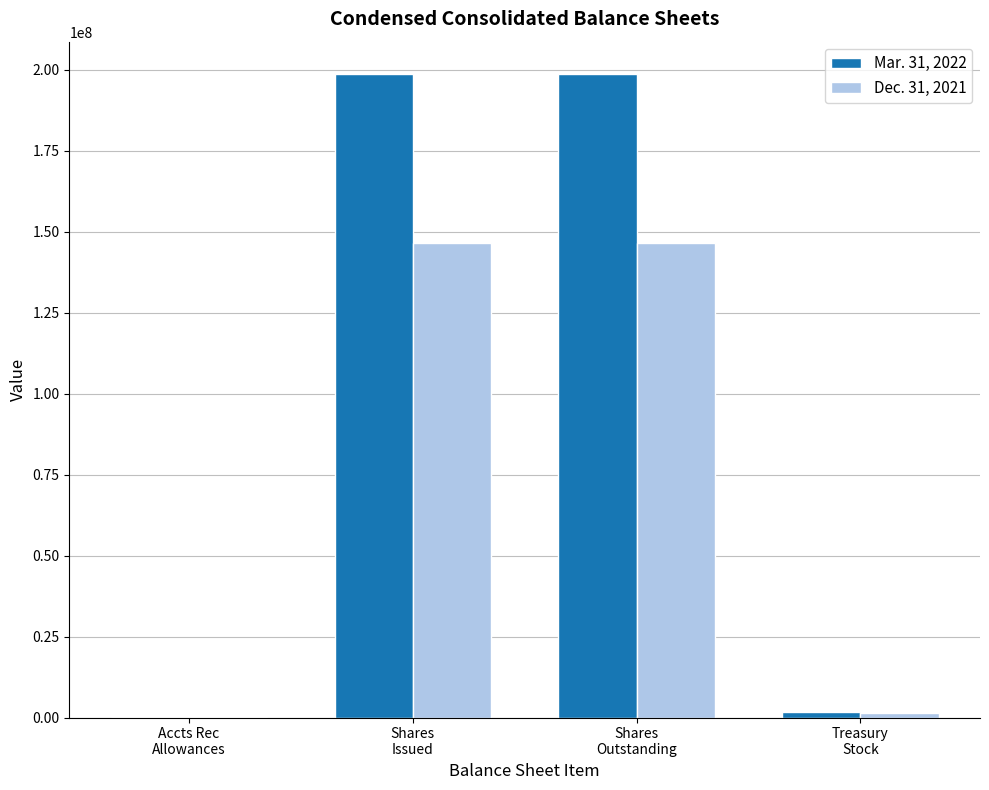

Count the number of data series in this chart.

2